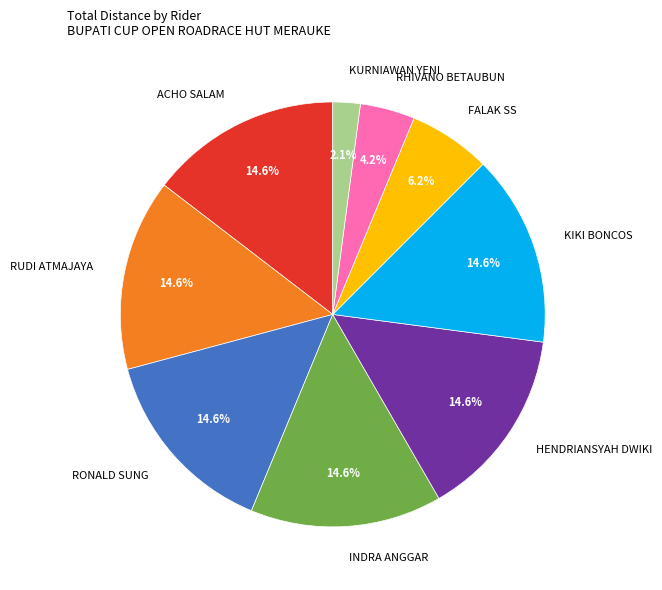

How many segments does this pie chart have?

9